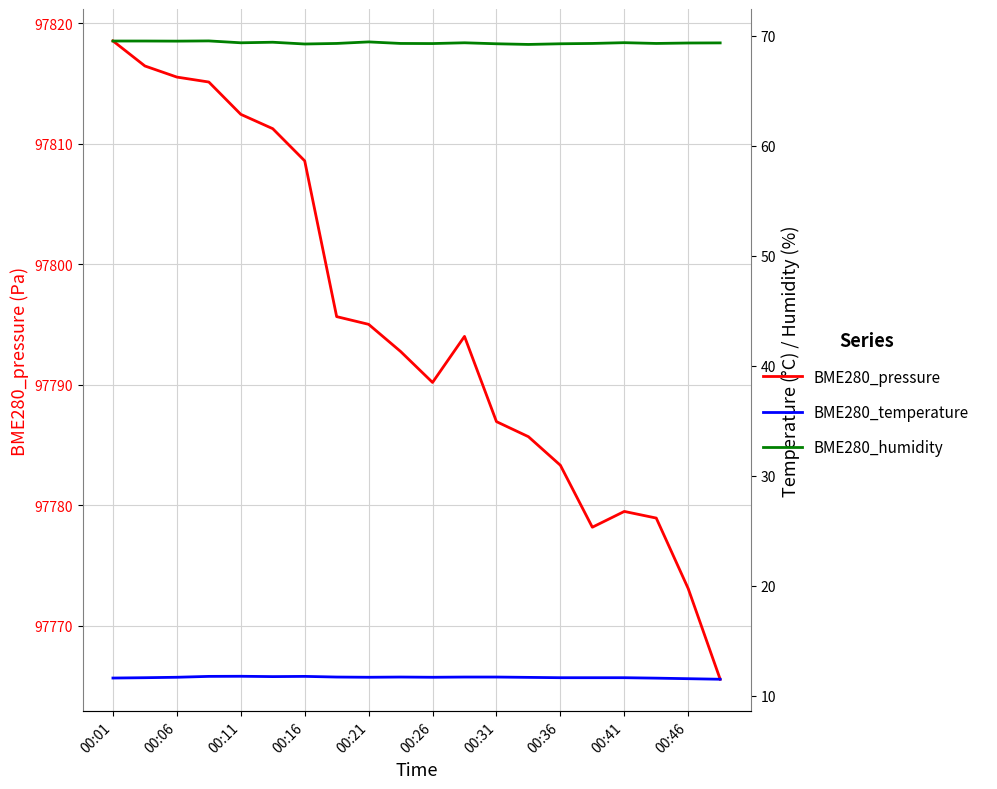

Reading left to right, what are all the values shown in this chart?

BME280_pressure: 97818.5	97816.4	97815.5	97815.1	97812.4	97811.2	97808.6	97795.7	97795.0	97792.8	97790.2	97794.0	97786.9	97785.7	97783.3	97778.2	97779.5	97778.9	97773.1	97765.6
BME280_temperature: 11.6	11.6	11.7	11.8	11.8	11.7	11.8	11.7	11.7	11.7	11.7	11.7	11.7	11.7	11.6	11.6	11.6	11.6	11.6	11.5
BME280_humidity: 69.5	69.5	69.5	69.5	69.3	69.4	69.2	69.3	69.4	69.3	69.3	69.3	69.3	69.2	69.3	69.3	69.4	69.3	69.3	69.3